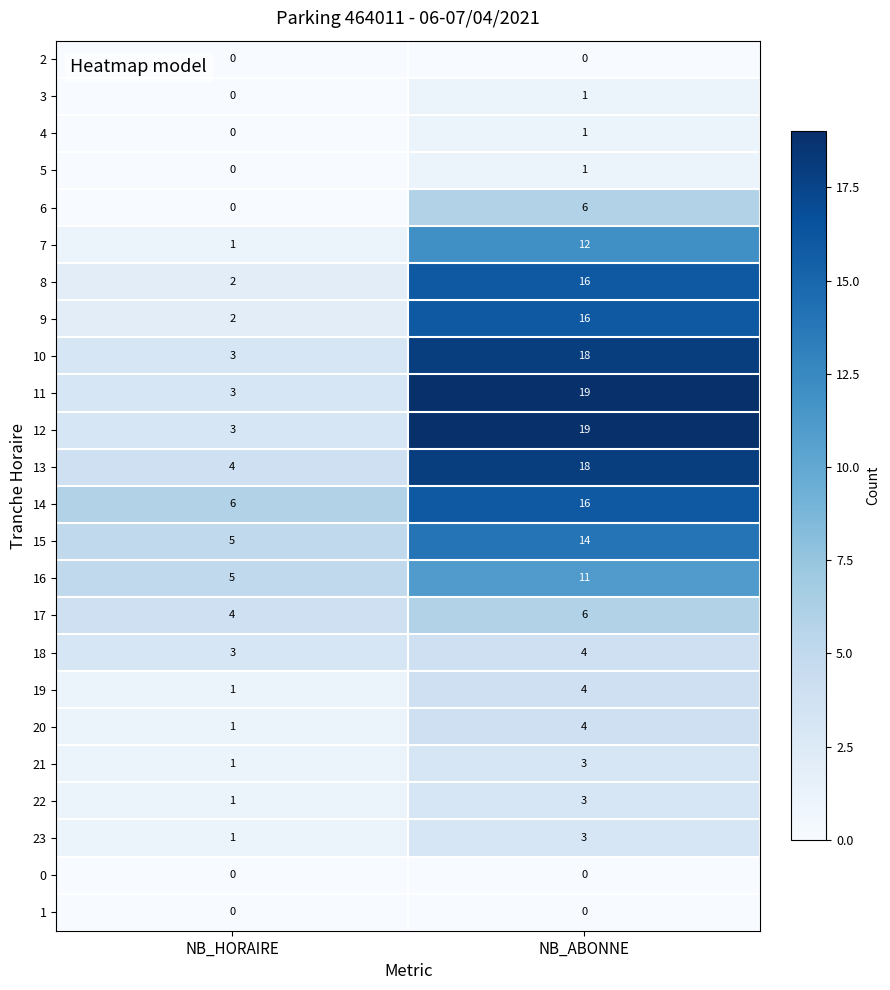

Is it true that 21 equals 1 at NB_HORAIRE?

True